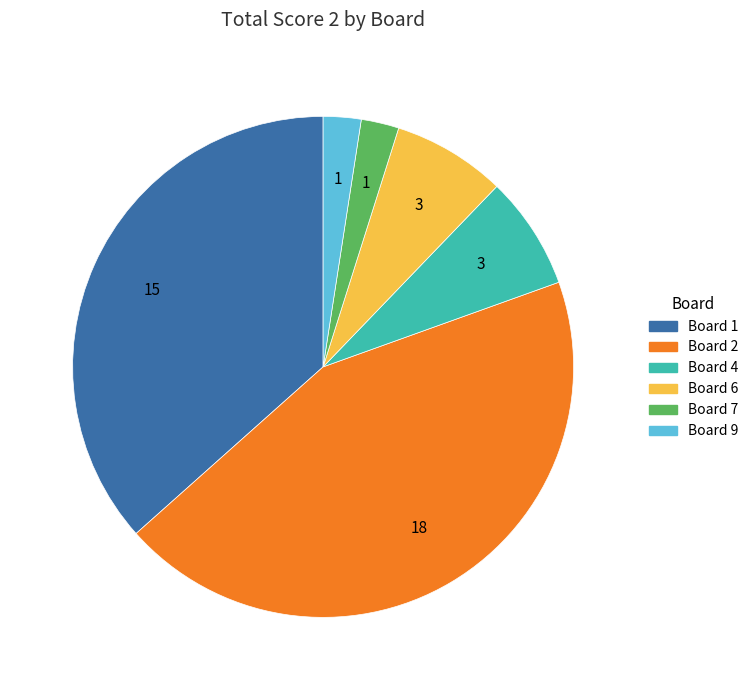

Is there a majority slice in this chart?

No